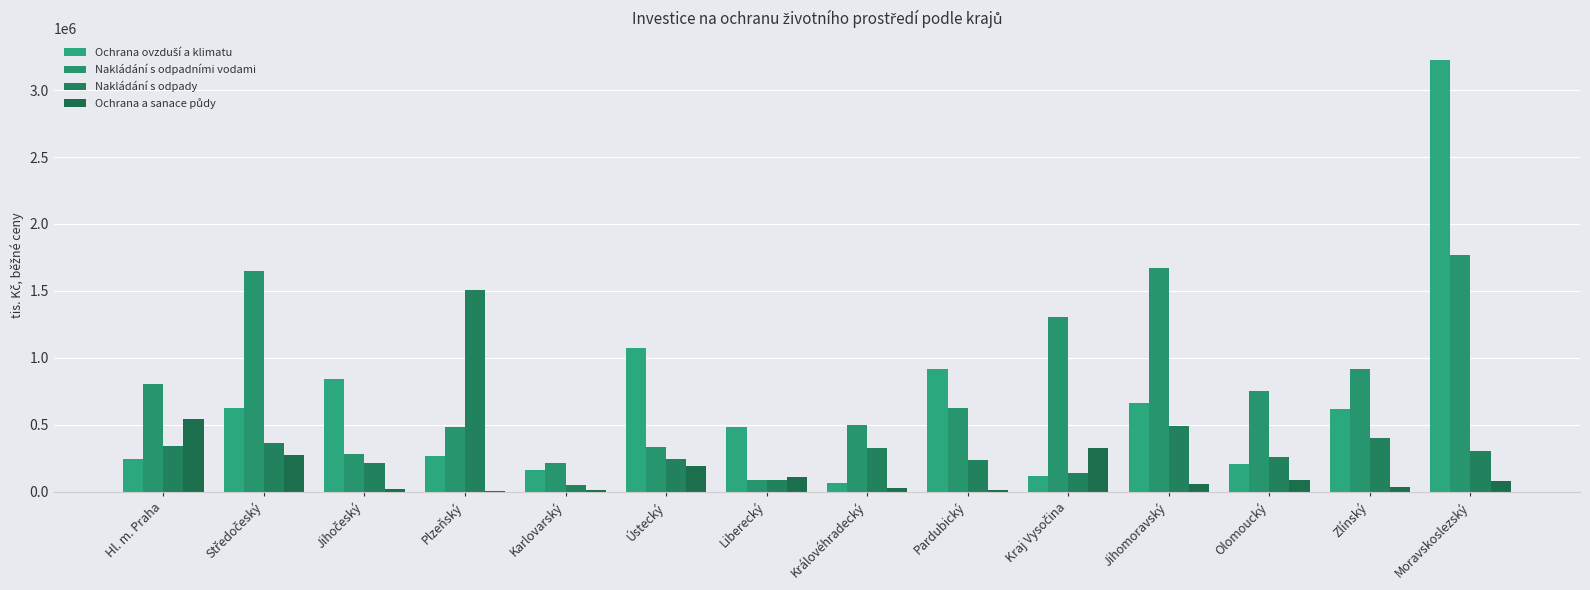

What is the sum of the Ochrana ovzduší a klimatu values at Hl. m. Praha and Moravskoslezský?

3467550